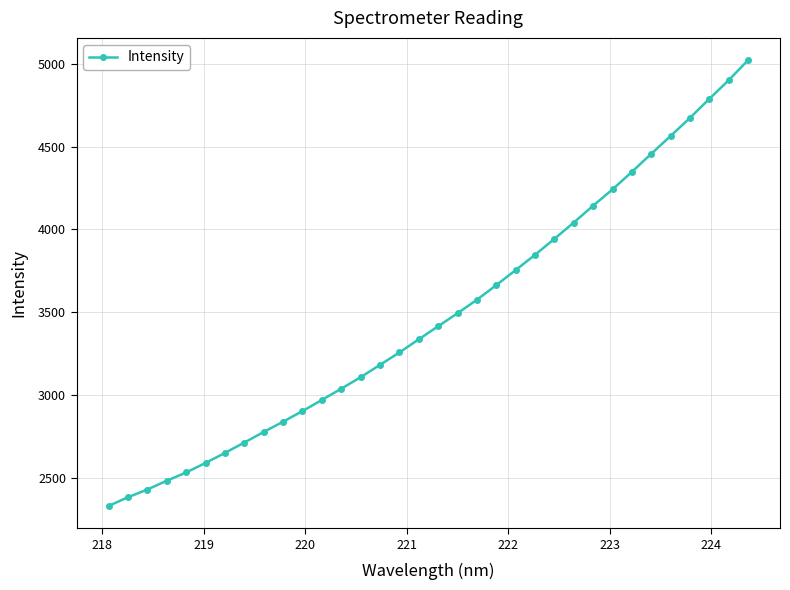

How many lines are shown in the chart?

1